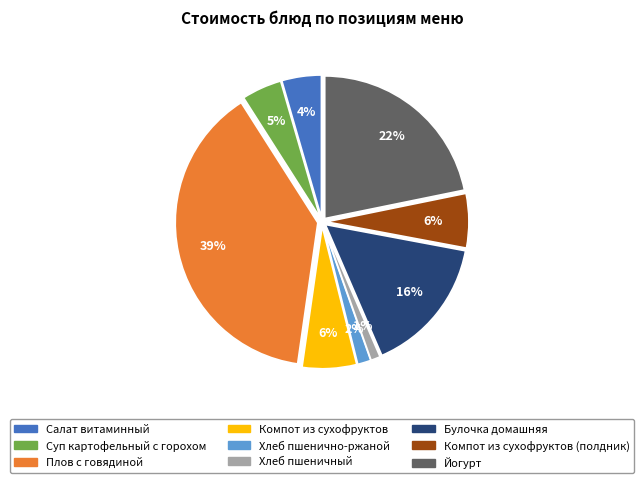

To the nearest percent, what is the difference between the largest and smallest slice percentages?

38%